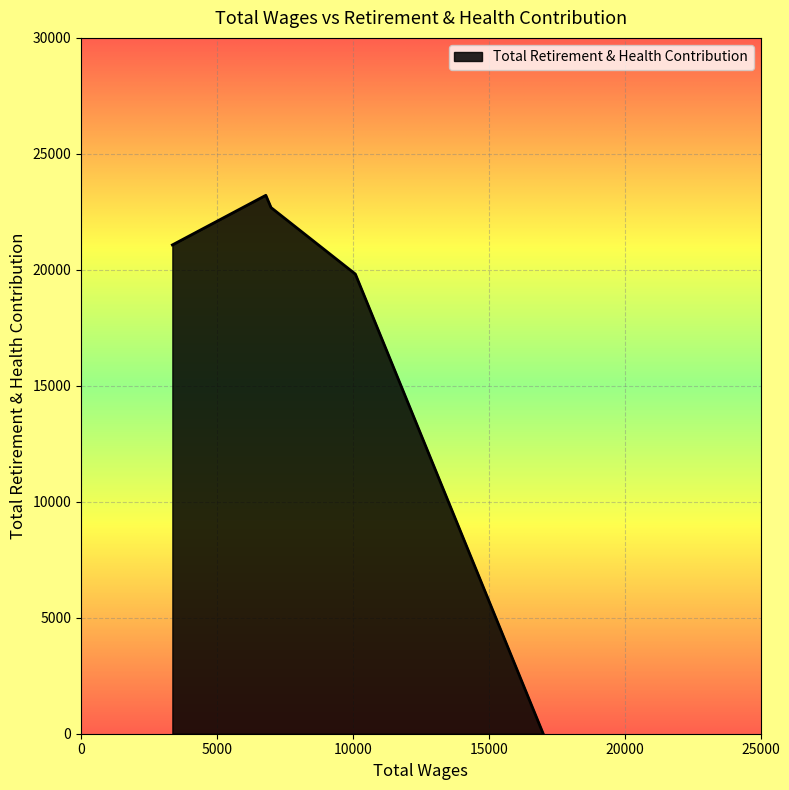

True or false: there are more than 1 points higher than both neighbors.

False